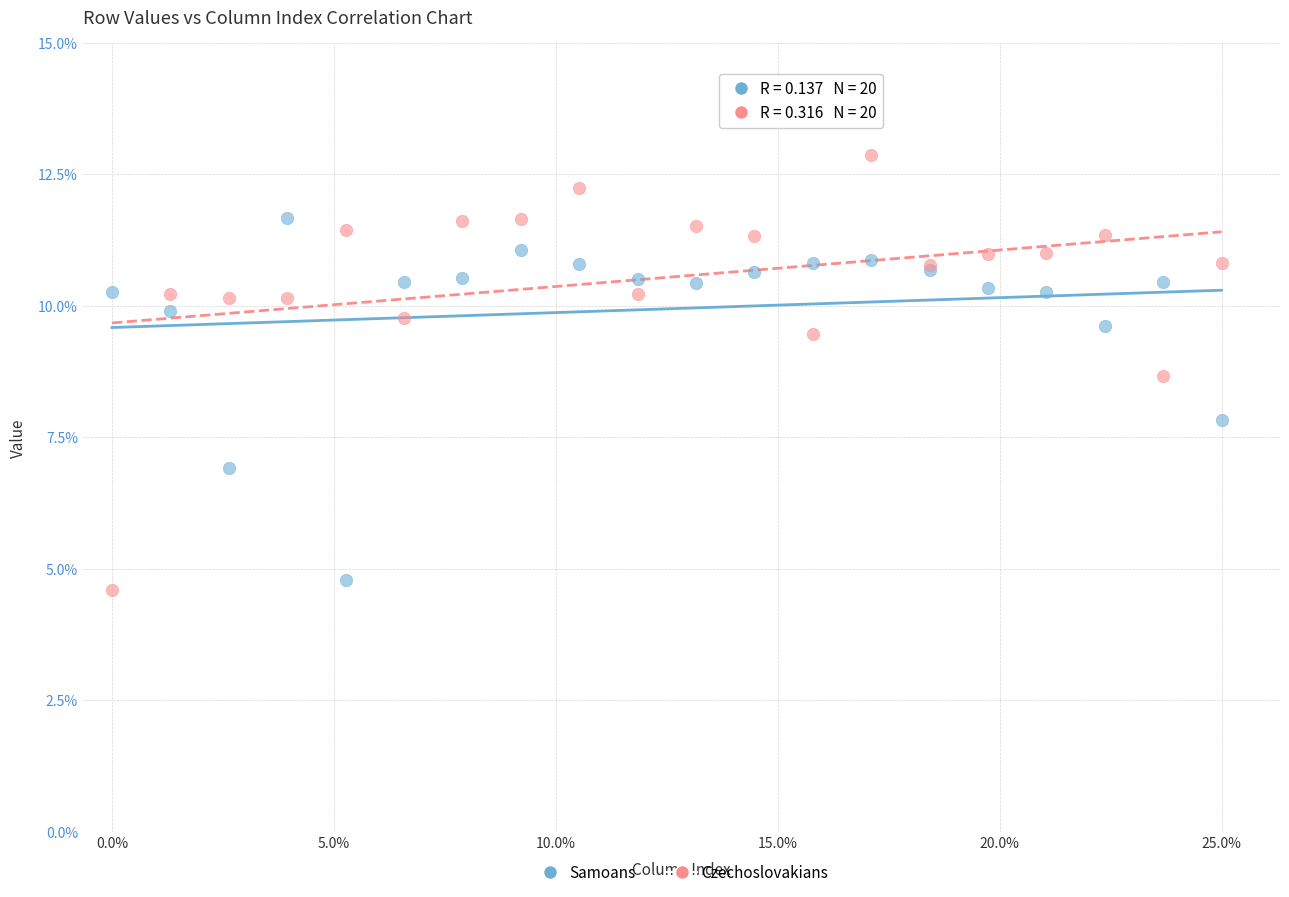

Which series has the widest spread of Y values?

Czechoslovakians